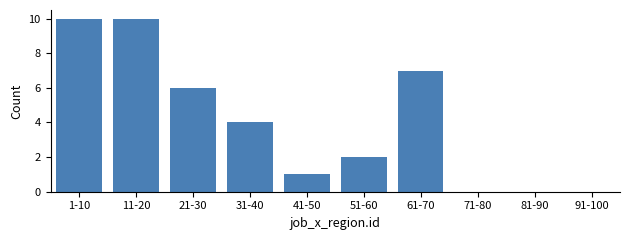

Reading right to left, list all the values displayed in this chart.

91-100=0	81-90=0	71-80=0	61-70=7	51-60=2	41-50=1	31-40=4	21-30=6	11-20=10	1-10=10